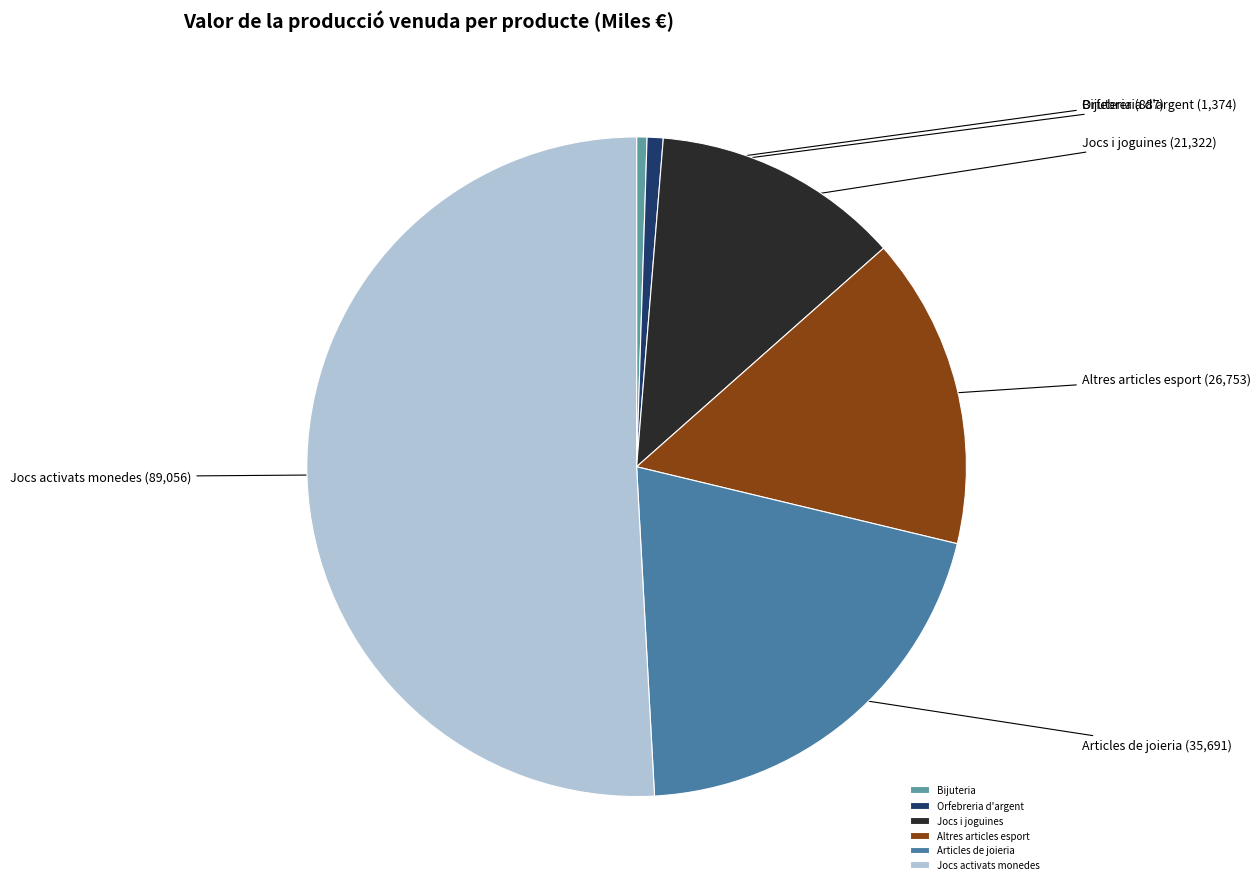

What is the ratio of the value at Jocs activats monedes to the value at Bijuteria?

100.4